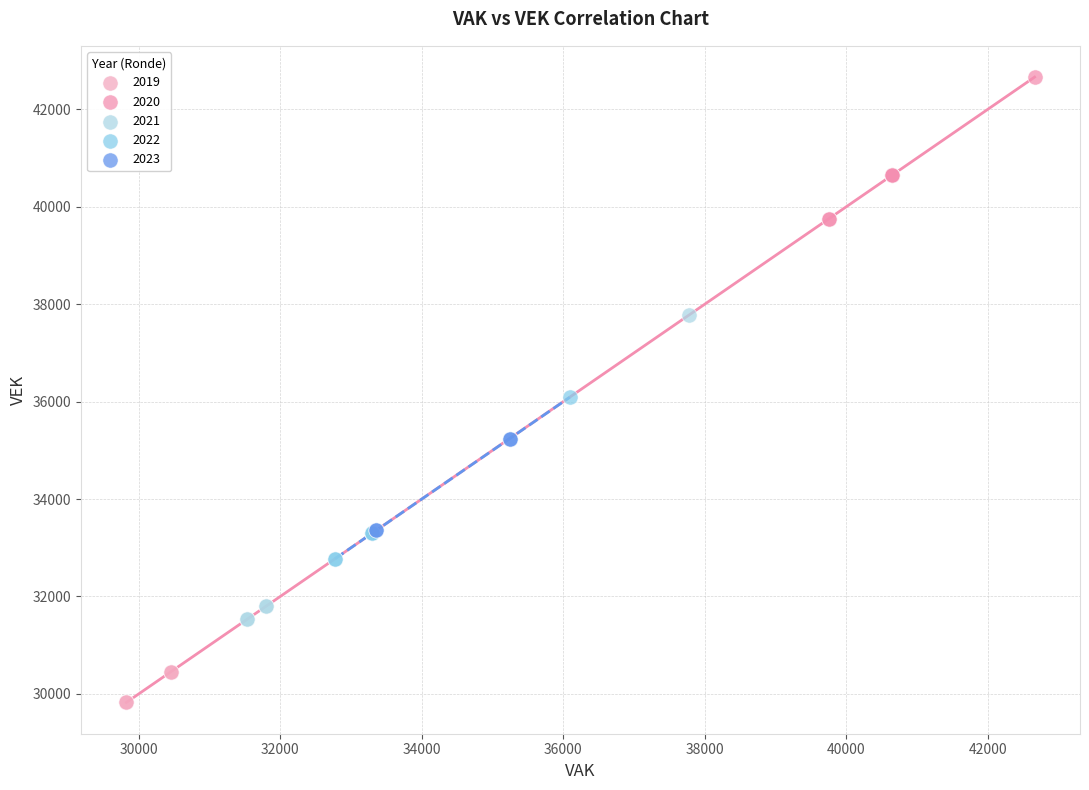

Which series contains the lowest Y value?

2019